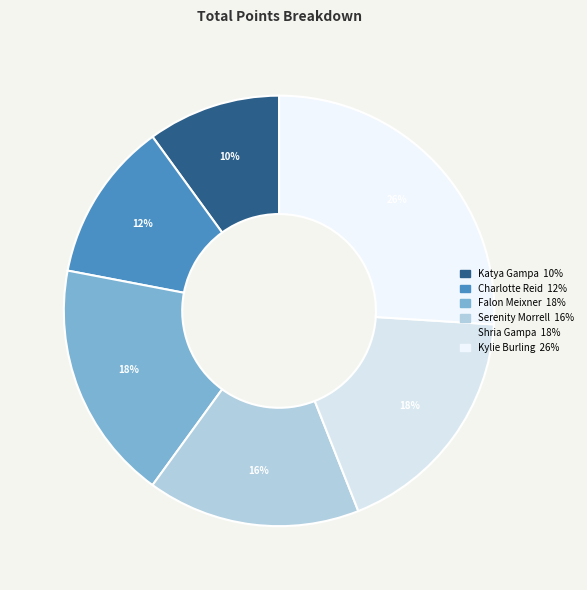

Is it true that Shria Gampa is 18% of the pie?

True